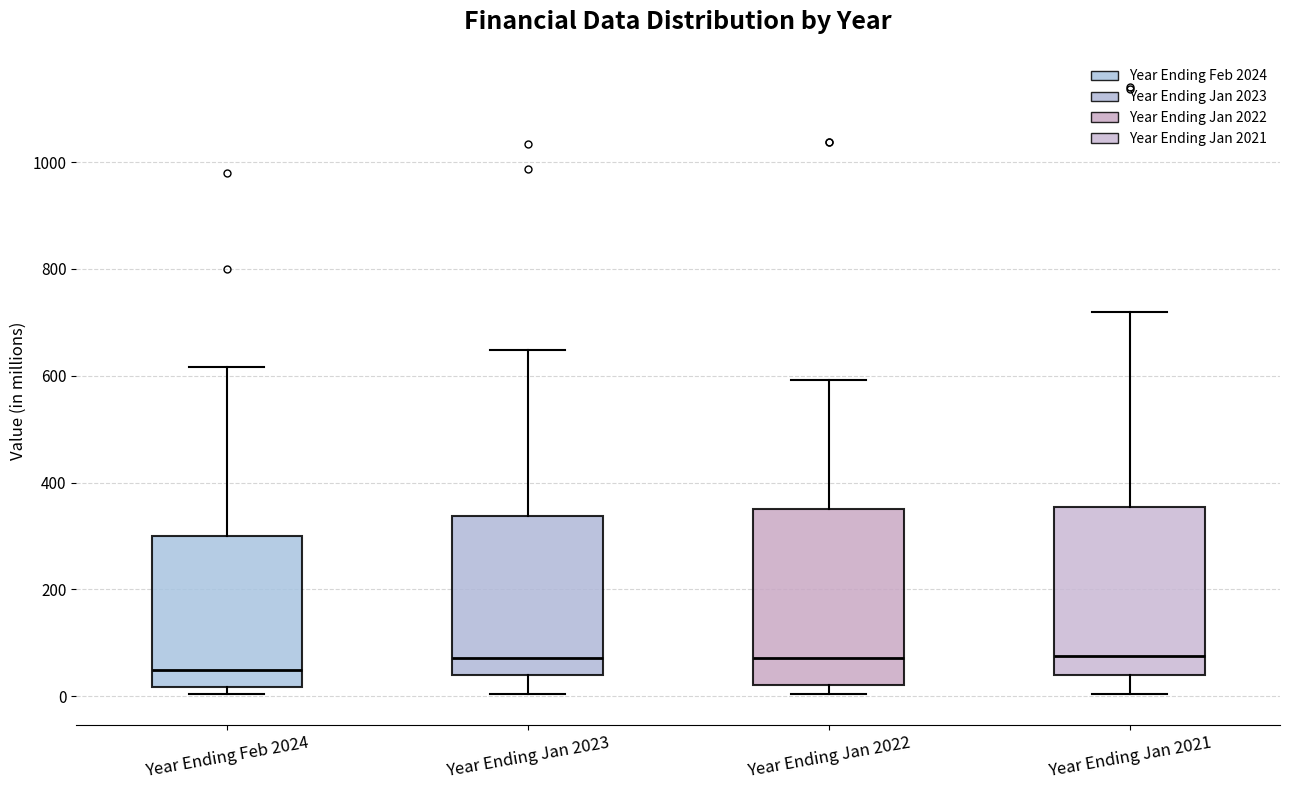

Where does the upper whisker of the box for Year Ending Jan 2021 end on the y-axis? The values are not printed on the chart, so give them approximately, as read against the axis.

720